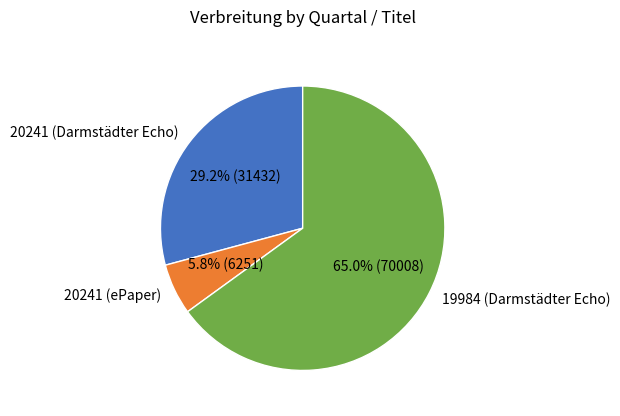

Count the number of slices in the pie.

3